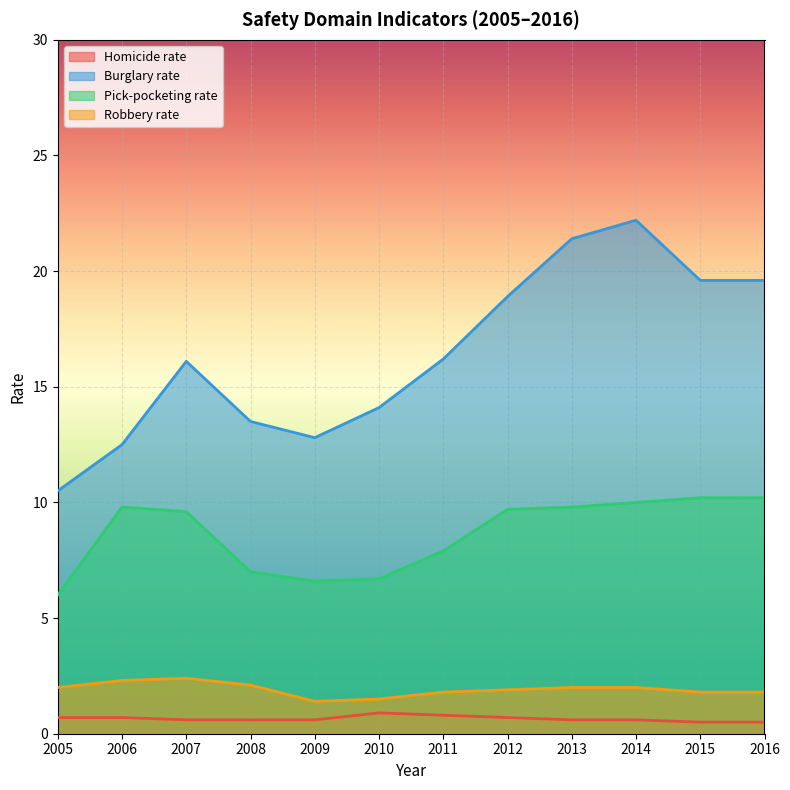

What is the spread (max minus min) of values at 2011?

15.4